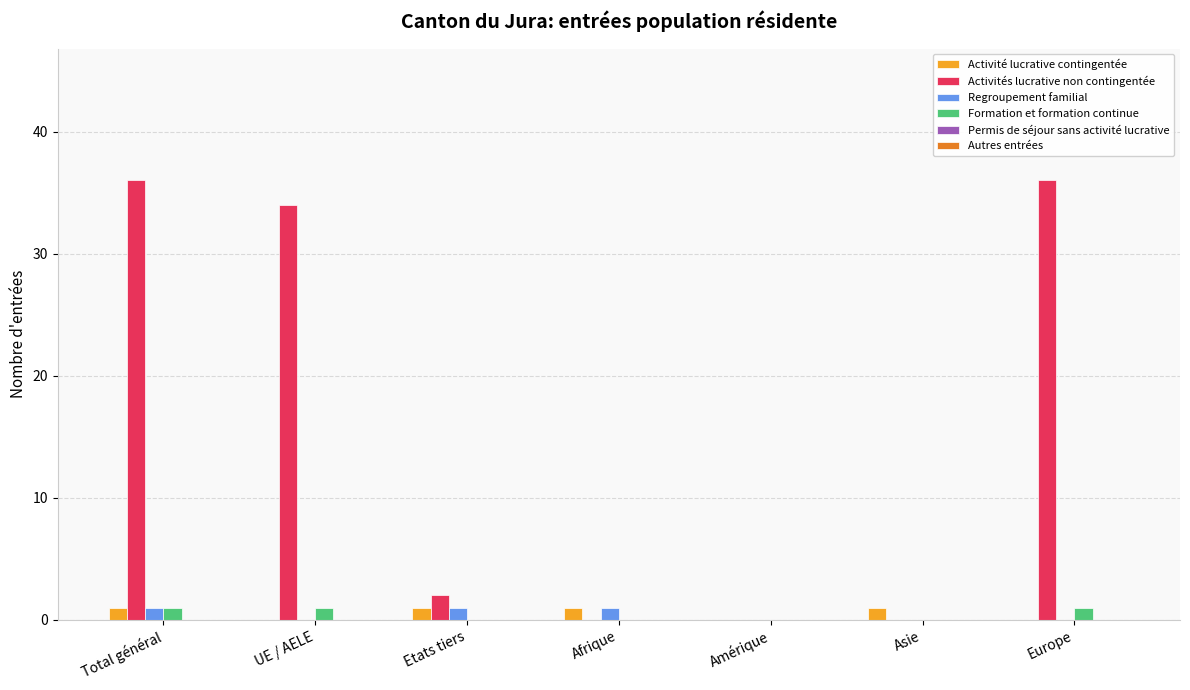

Which series has the largest total across all categories?

Activités lucrative non contingentée